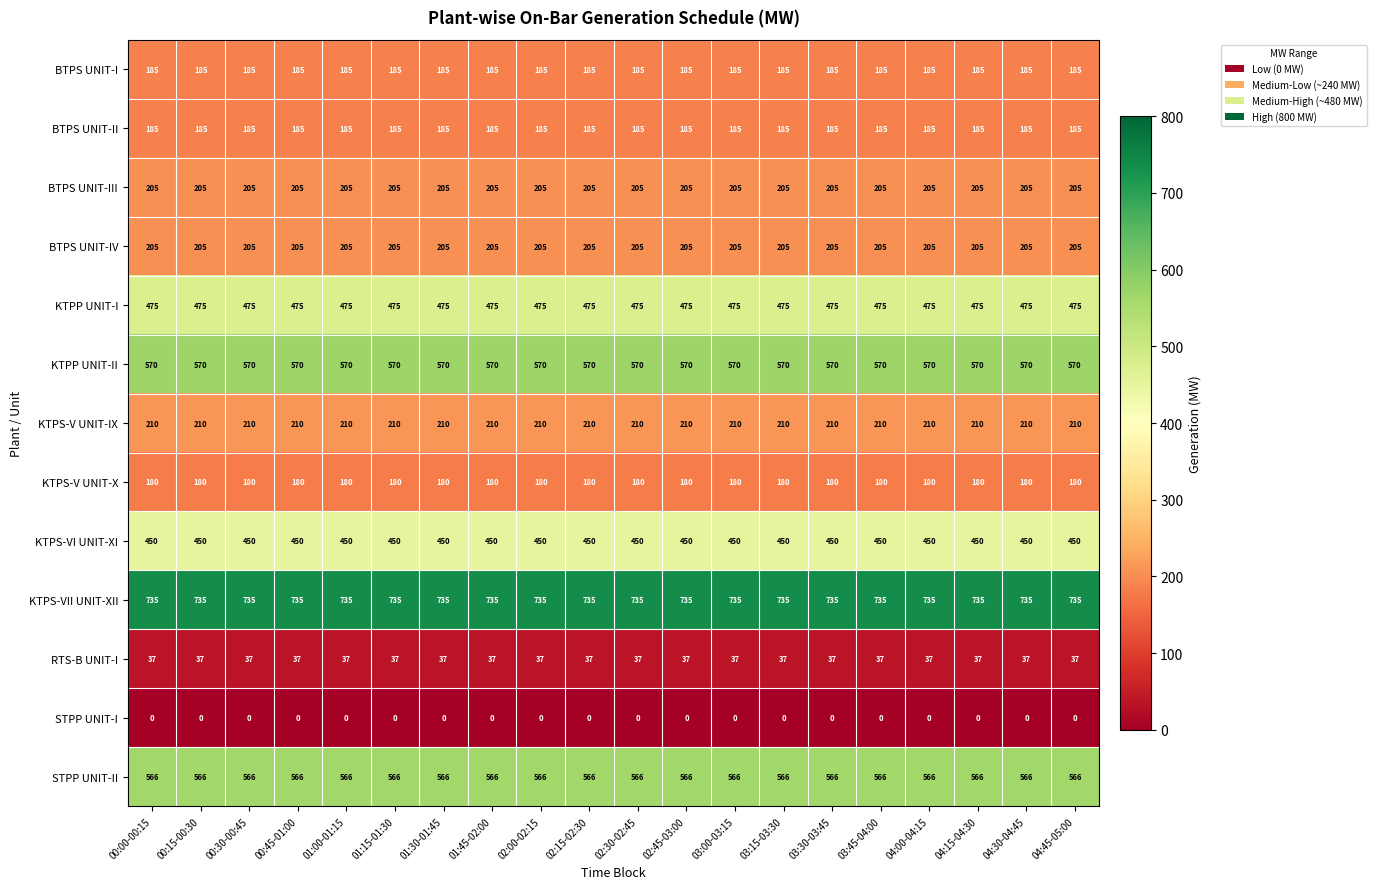

What is the spread (max minus min) of values at 00:00-00:15?

735